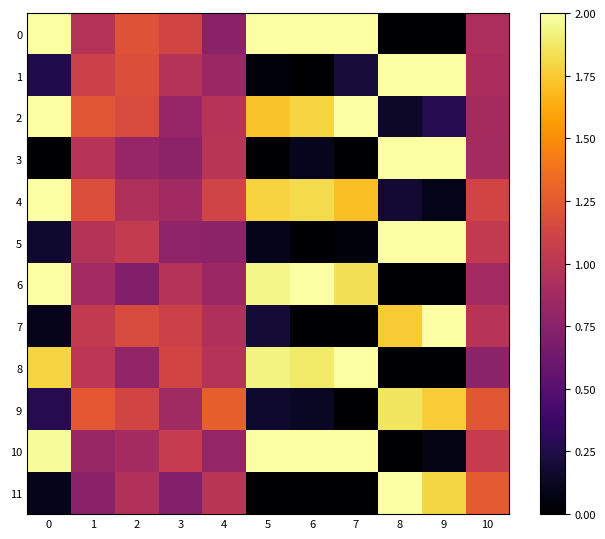

Between 0 and 6, which series saw the biggest shift?

1